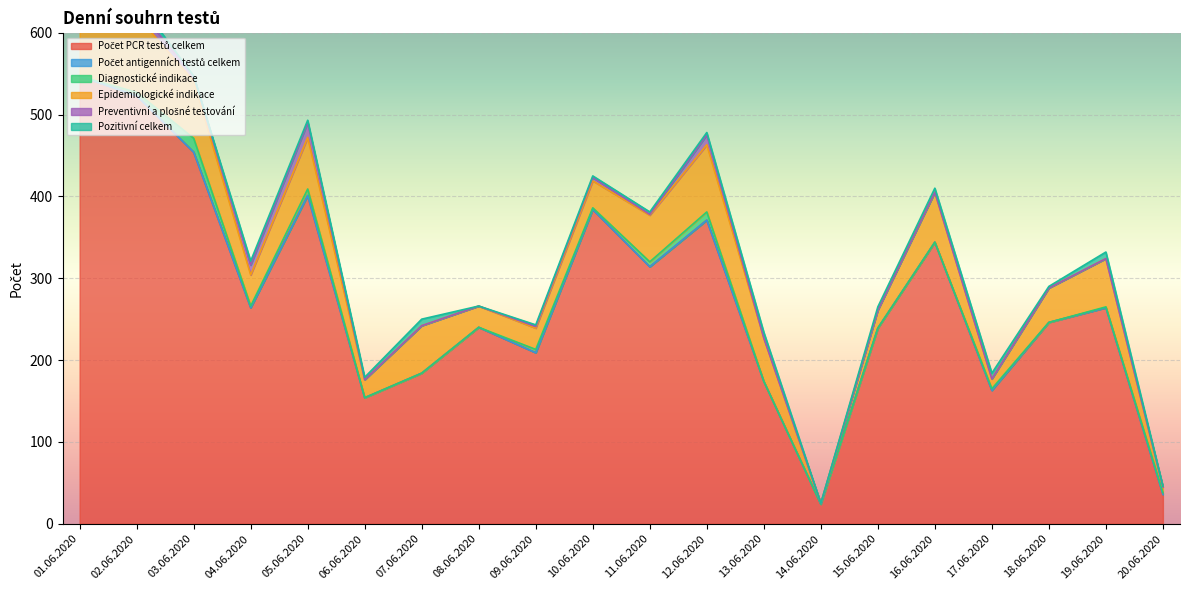

The Počet antigenních testů celkem series shows 0 at 12.06.2020. True or false?

True